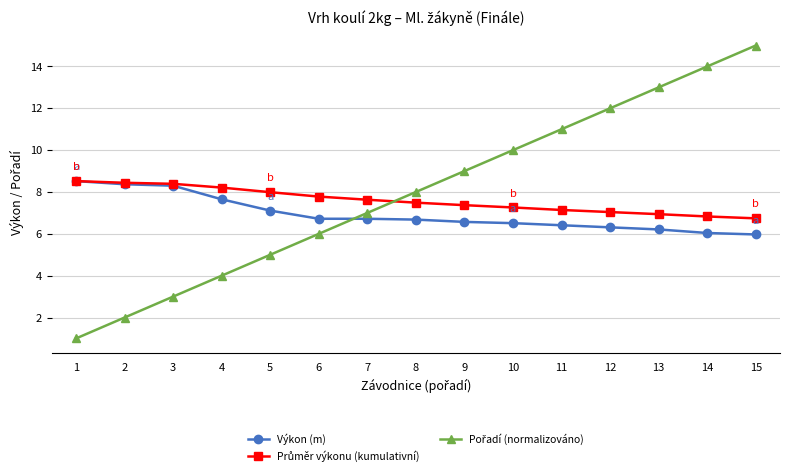

At which label does Výkon (m) first exceed 6?

1